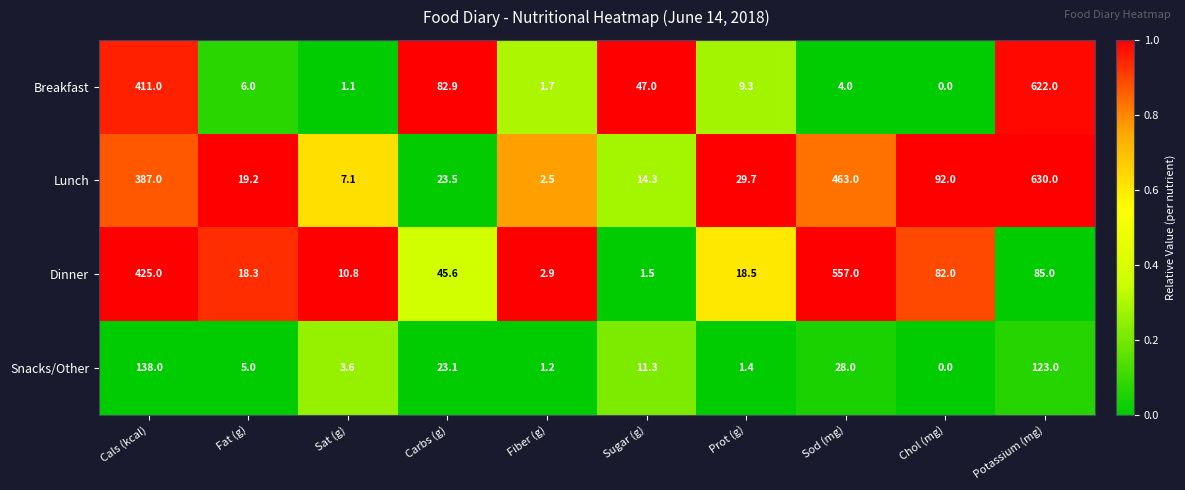

Which series has the largest range (max minus min)?

Lunch